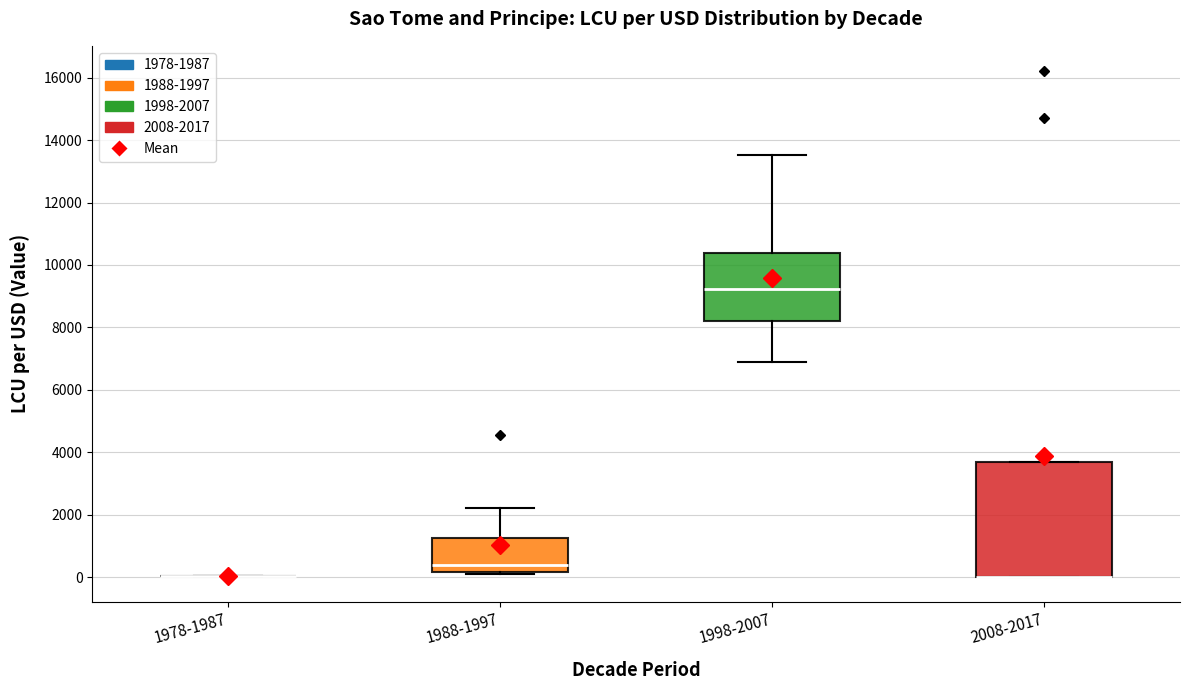

Reading left to right, transcribe this box plot: for each box, give where its median line is, the range the box spans, and where its two whiskers end, as read against the y-axis. The values are not printed on the chart, so give them approximately, as read against the axis.

1978-1987: box collapsed to a line at 0, whiskers 0 to 0
1988-1997: median 400, box 200 to 1200, whiskers 0 to 2200
1998-2007: median 9200, box 8200 to 10400, whiskers 6800 to 13600
2008-2017: median 0 (drawn on the box's lower edge), box 0 to 3600, whiskers 0 to 3600